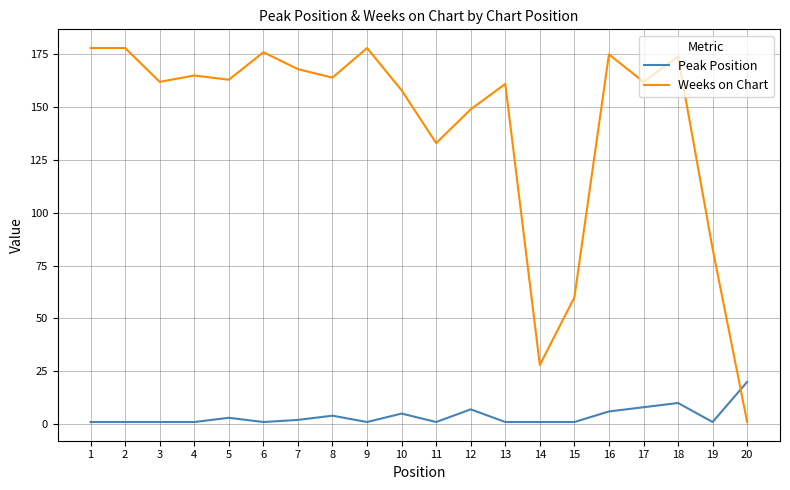

Is the value of Weeks on Chart at 4 greater than the value of Peak Position at 7?

Yes